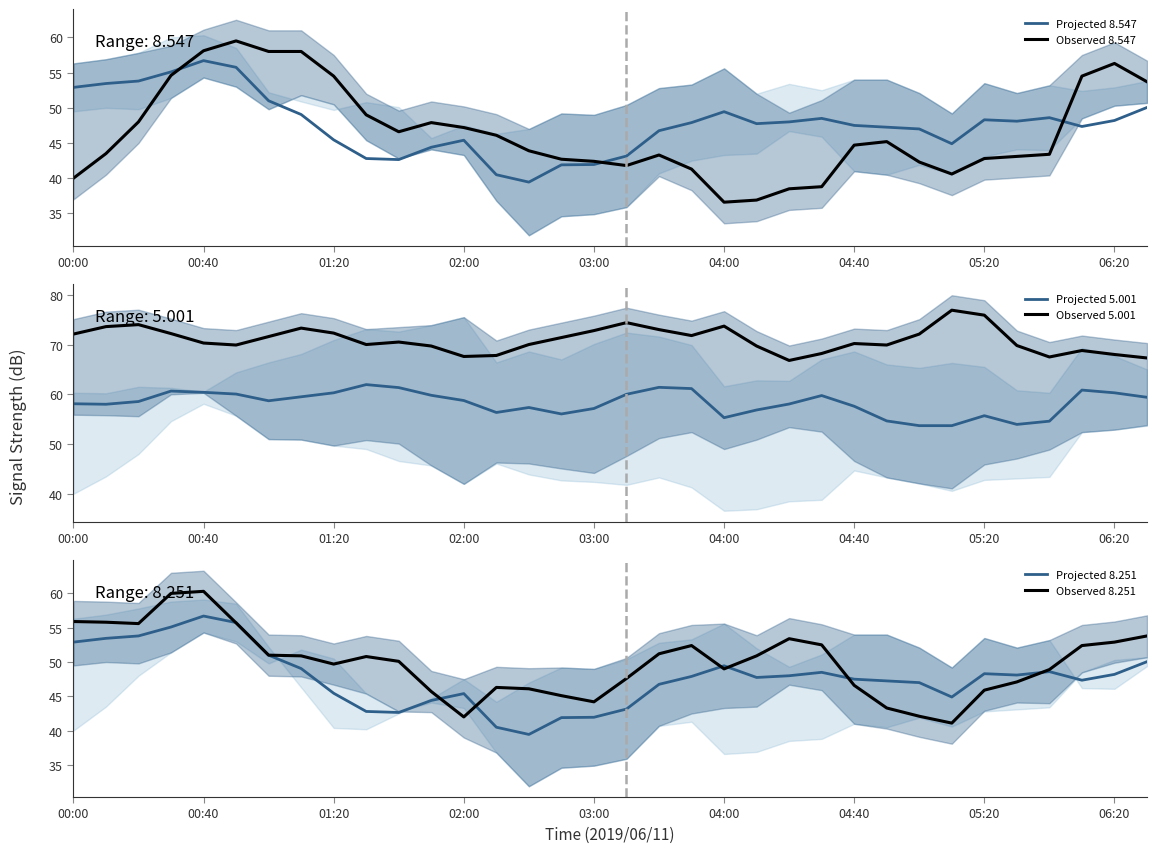

The value of Observed 8.251 at 14 is 46.1. True or false?

True